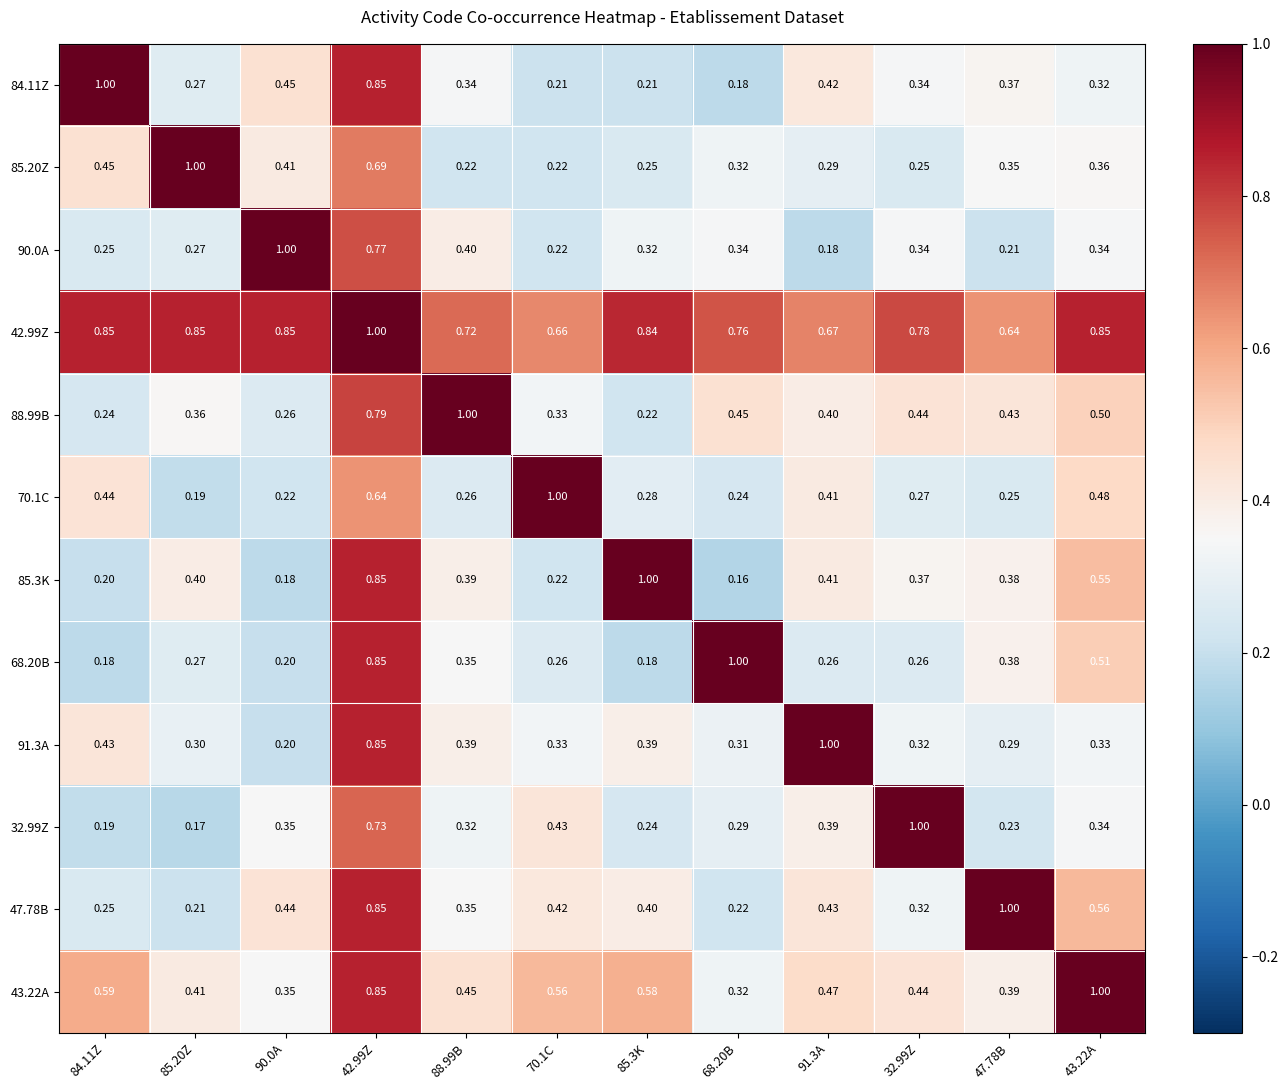

Is the value of 43.22A at 32.99Z greater than the value of 47.78B at 85.20Z?

Yes